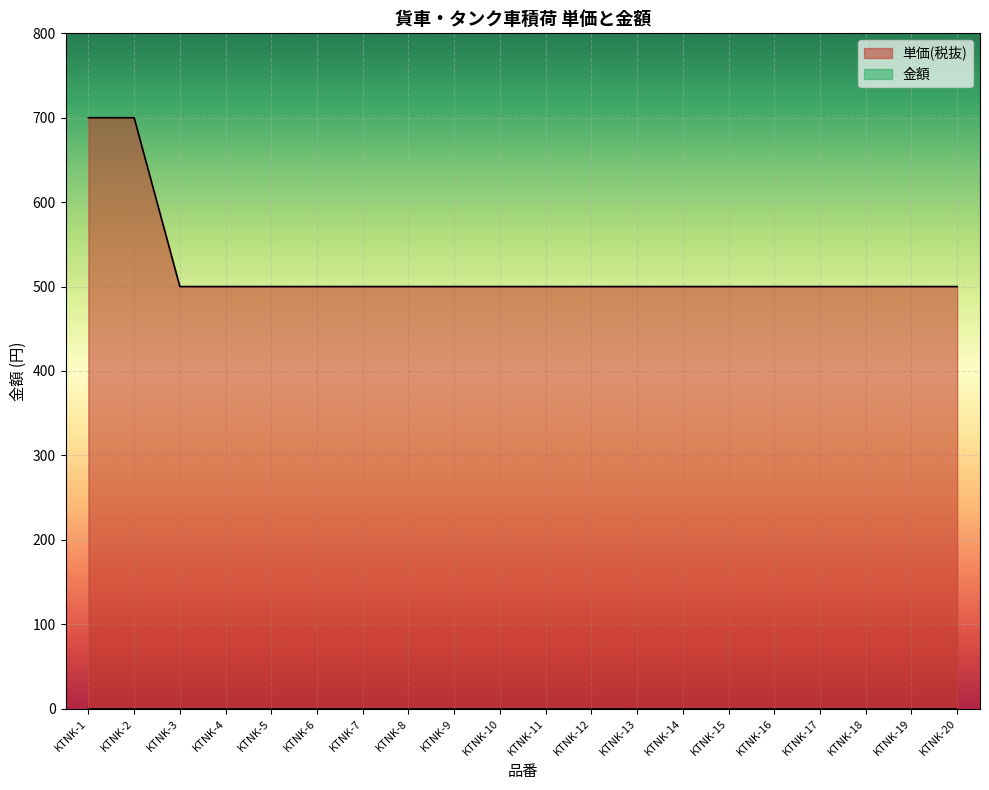

Between KTNK-2 and KTNK-6, which is larger?

KTNK-2